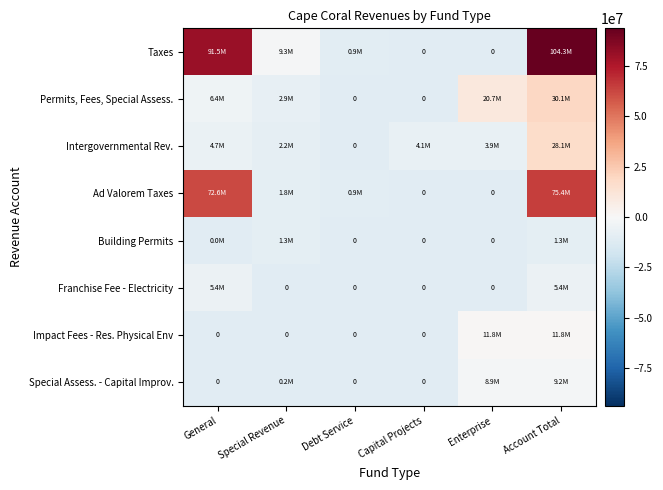

Which series has the largest range (max minus min)?

Taxes